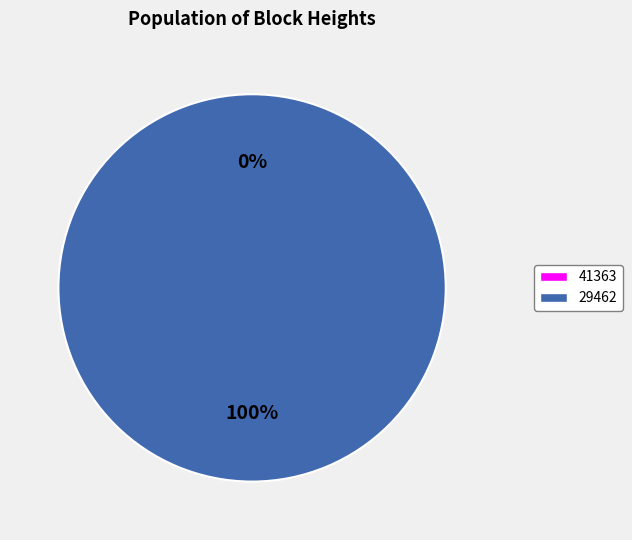

Which slice is the smallest?

41363